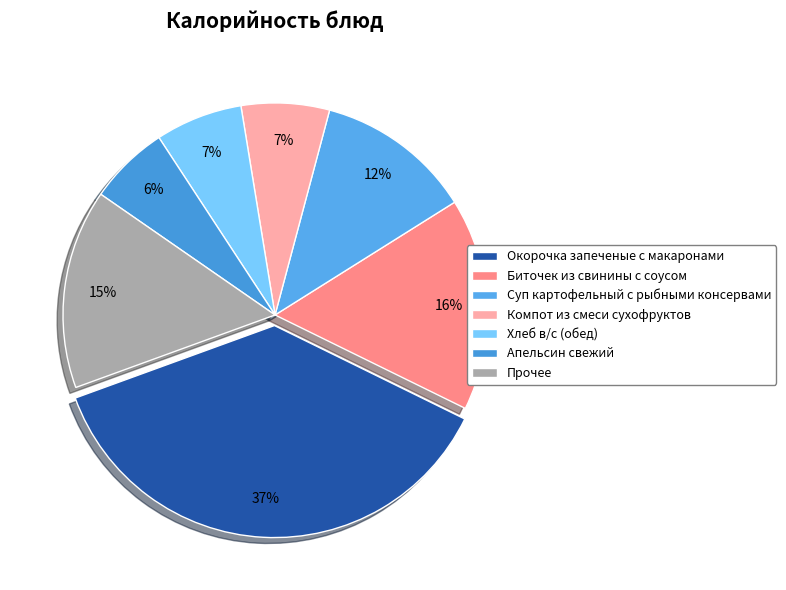

Count the number of slices in the pie.

7